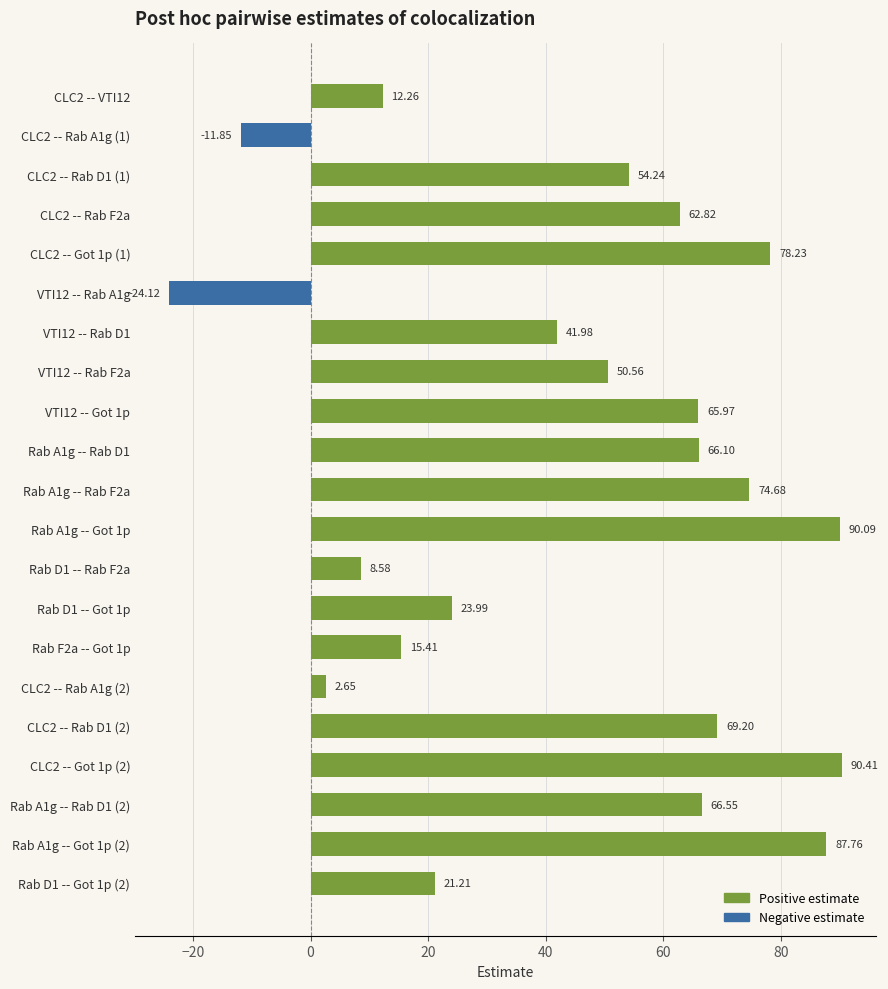

What is the average value?

45.1